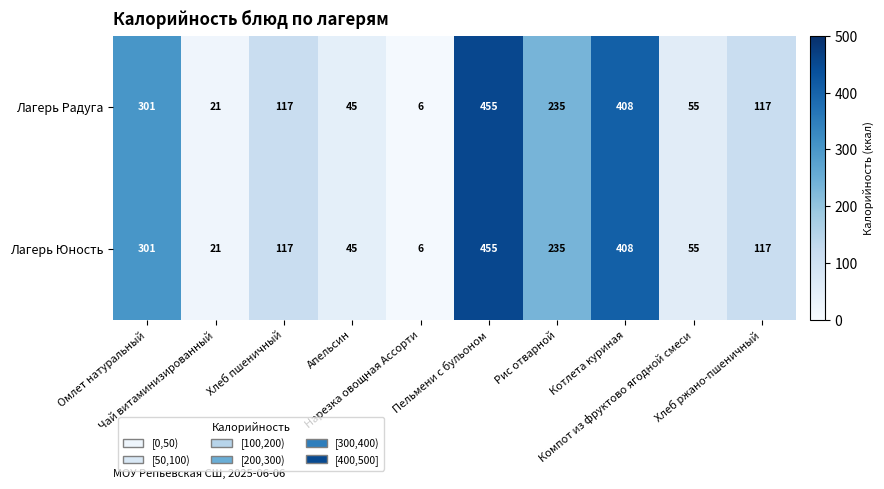

What is the difference between the maximum and minimum values in the Лагерь Юность series?

449